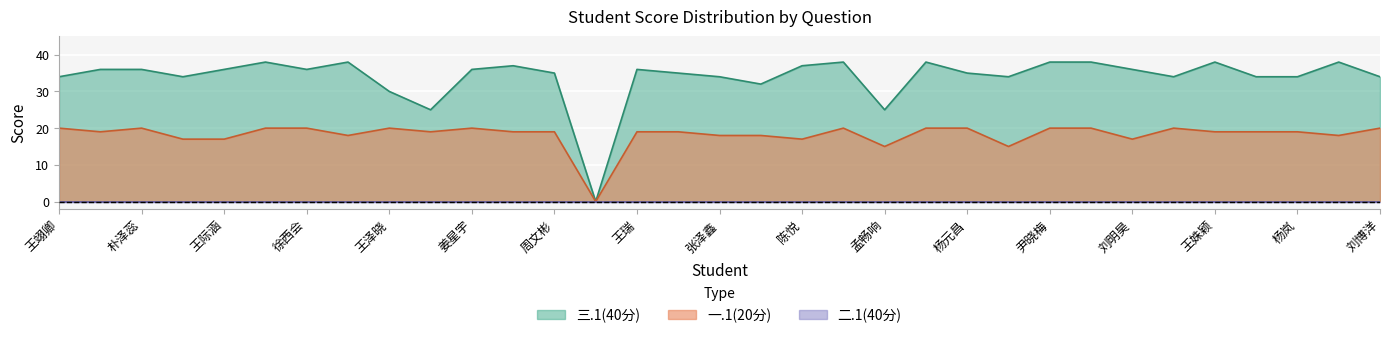

What is the sum of all 一.1(20分) values?

601